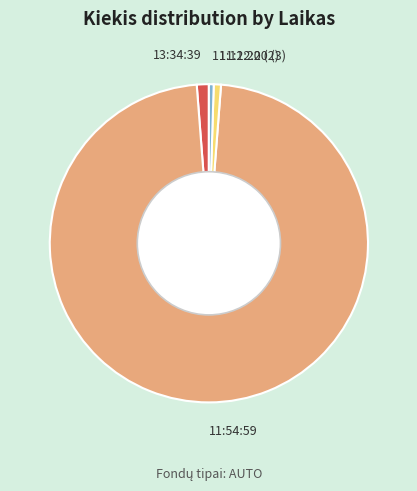

What is the ratio of the value at 11:12:20 (3) to the value at 11:12:20 (2)?

1.5